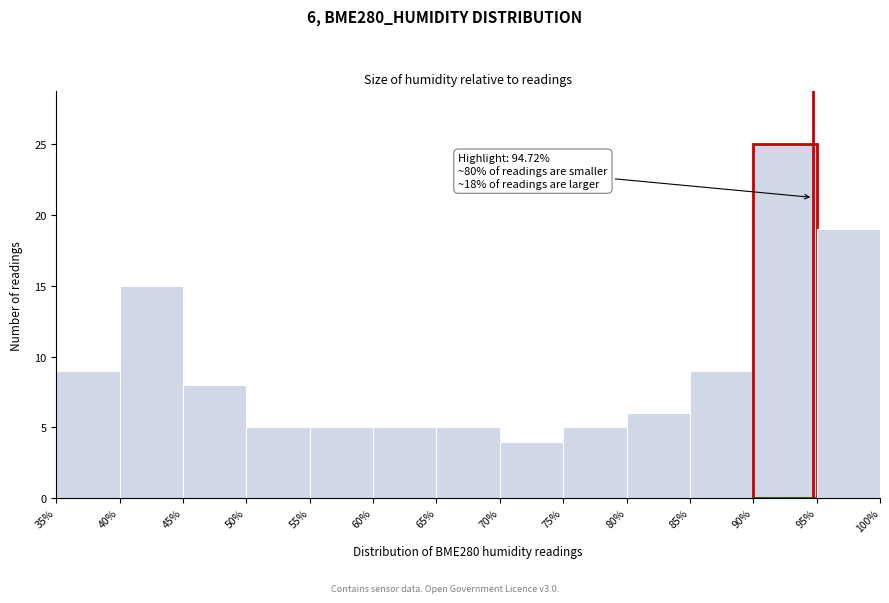

Which range on the x-axis has the tallest bar?

90% to 95%